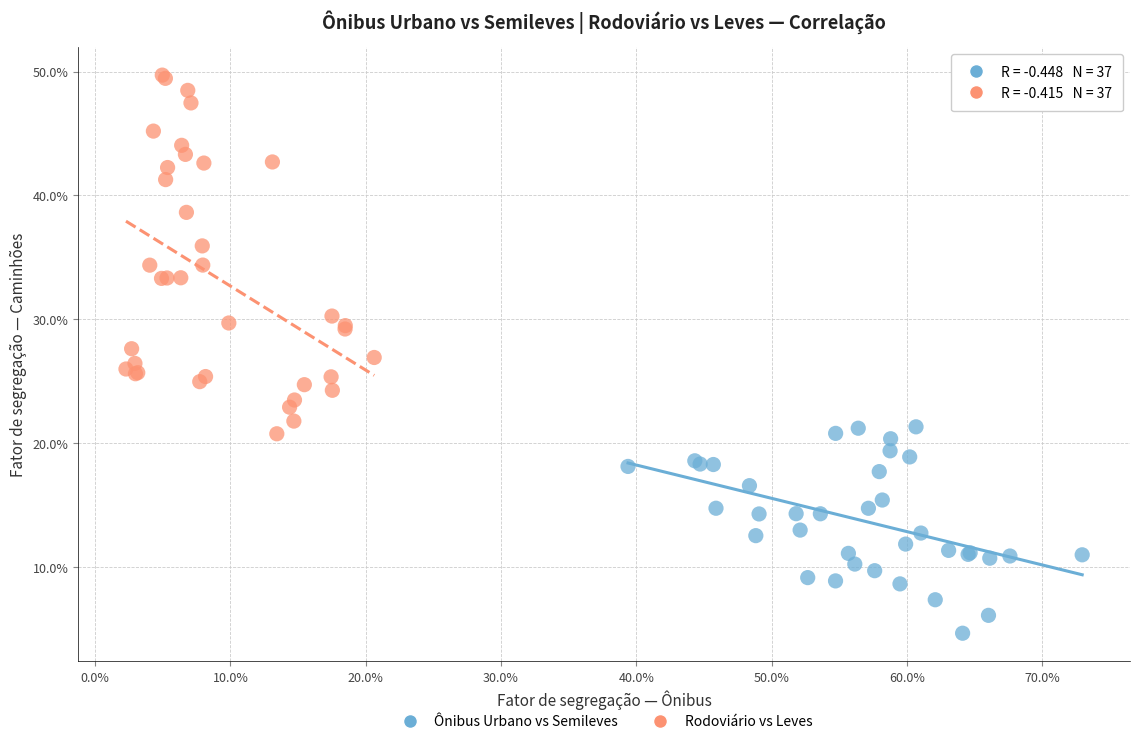

Which series contains the lowest Y value?

Ônibus Urbano vs Semileves